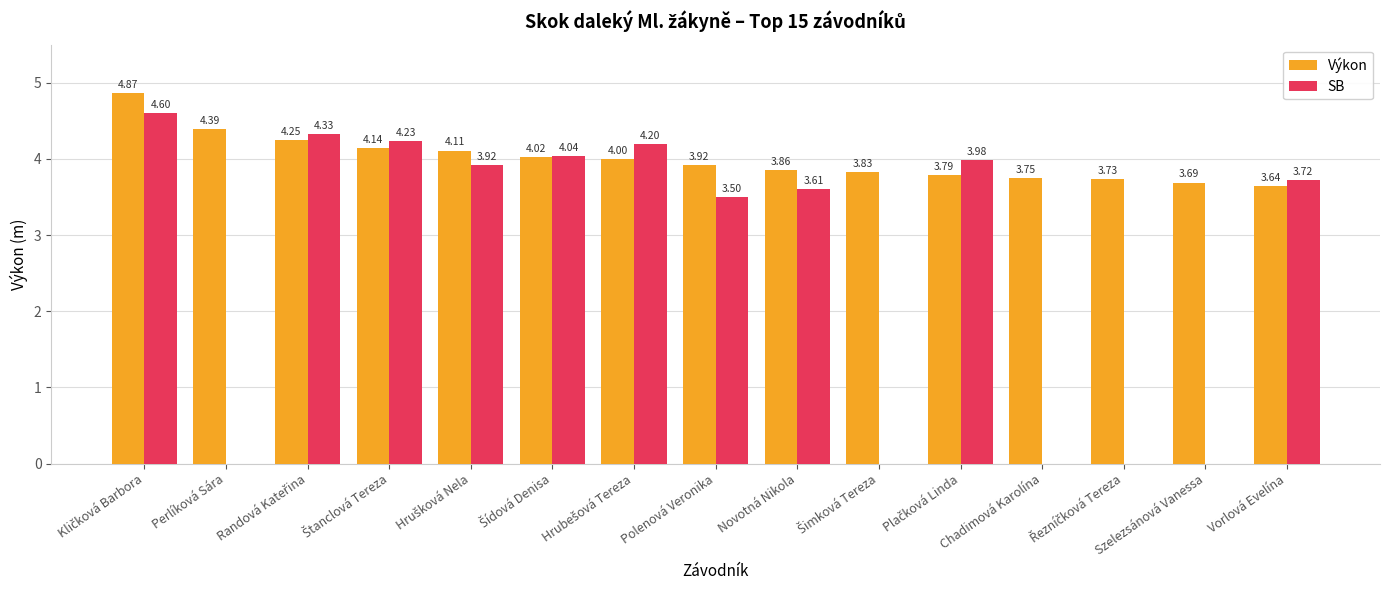

What is the total value across all series at Vorlová Evelína?

7.4